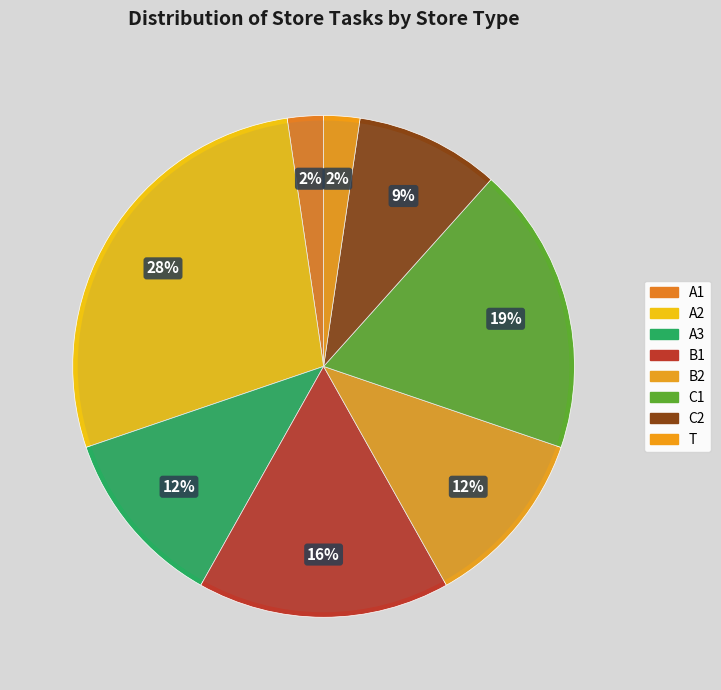

What percentage do A1 and A2 together represent?

30.2%